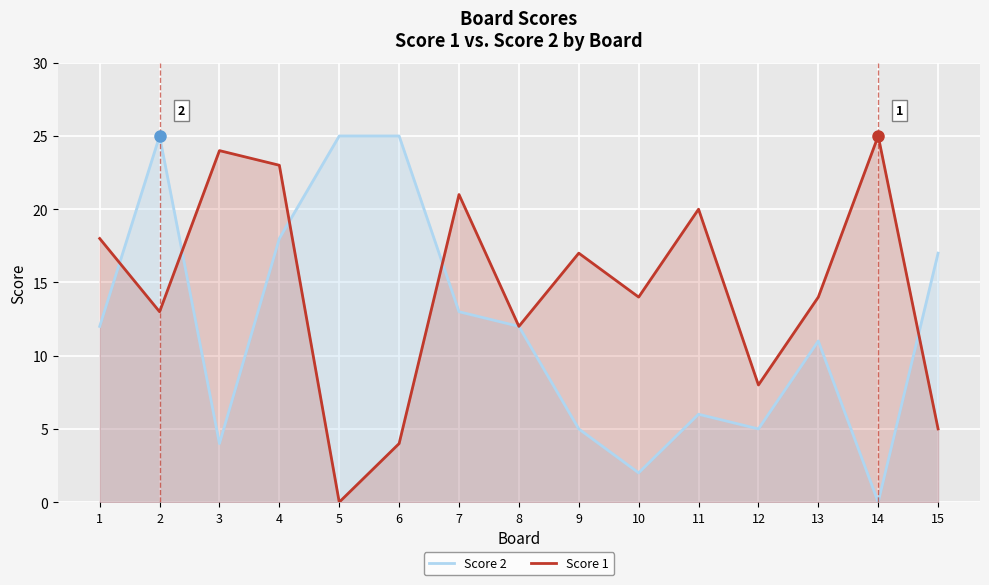

How many interior local valleys does the Score 1 series have?

5